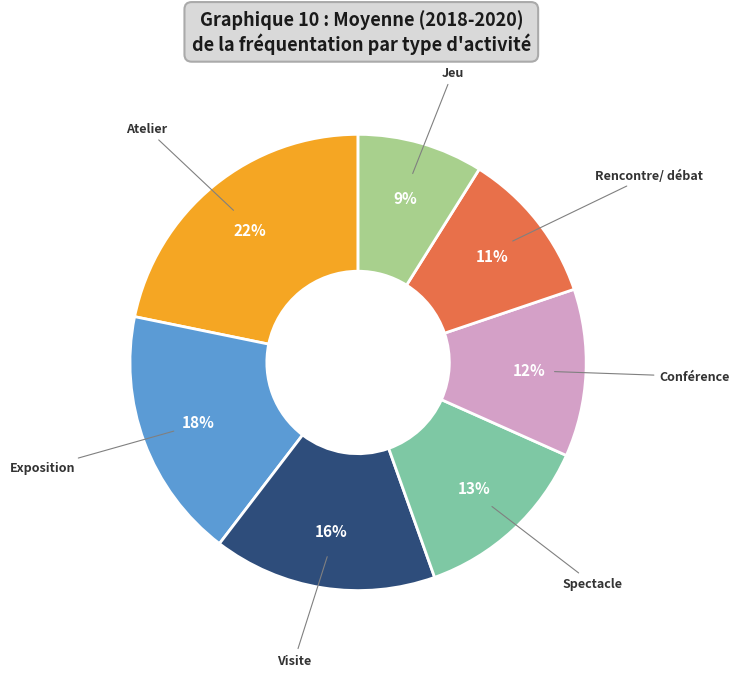

Between Rencontre/ débat and Jeu, which is larger?

Rencontre/ débat